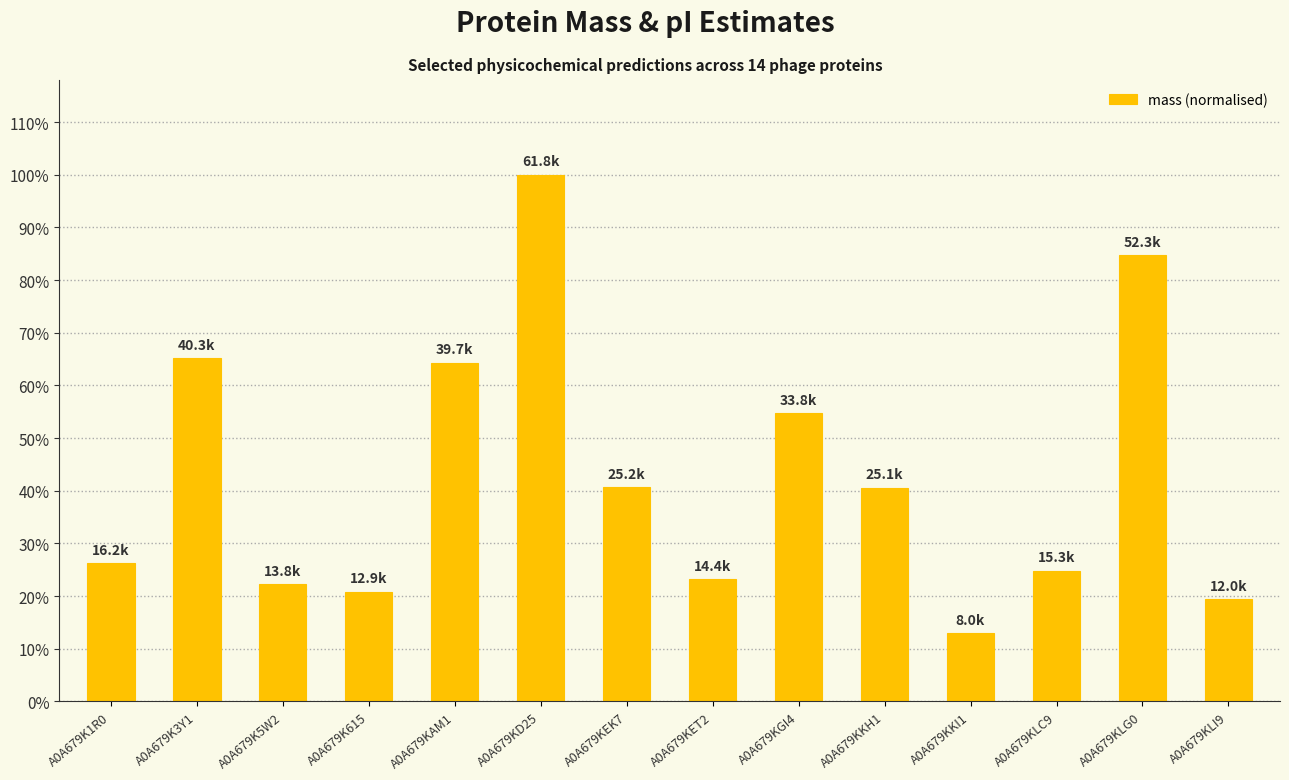

Reading right to left, extract all data points from this chart.

A0A679KLI9=0.2	A0A679KLG0=0.8	A0A679KLC9=0.2	A0A679KKI1=0.1	A0A679KKH1=0.4	A0A679KGI4=0.5	A0A679KET2=0.2	A0A679KEK7=0.4	A0A679KD25=1.0	A0A679KAM1=0.6	A0A679K615=0.2	A0A679K5W2=0.2	A0A679K3Y1=0.7	A0A679K1R0=0.3